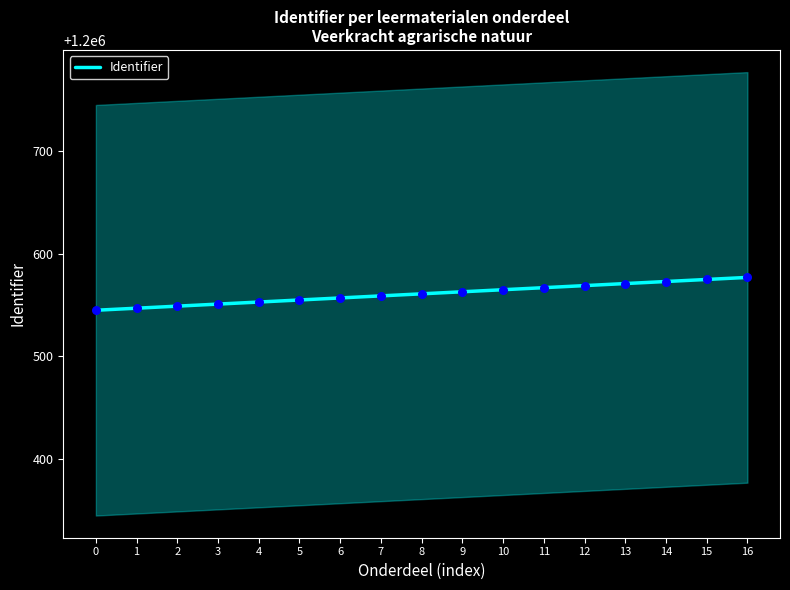

What is the change in value from 4 to 11?

+14